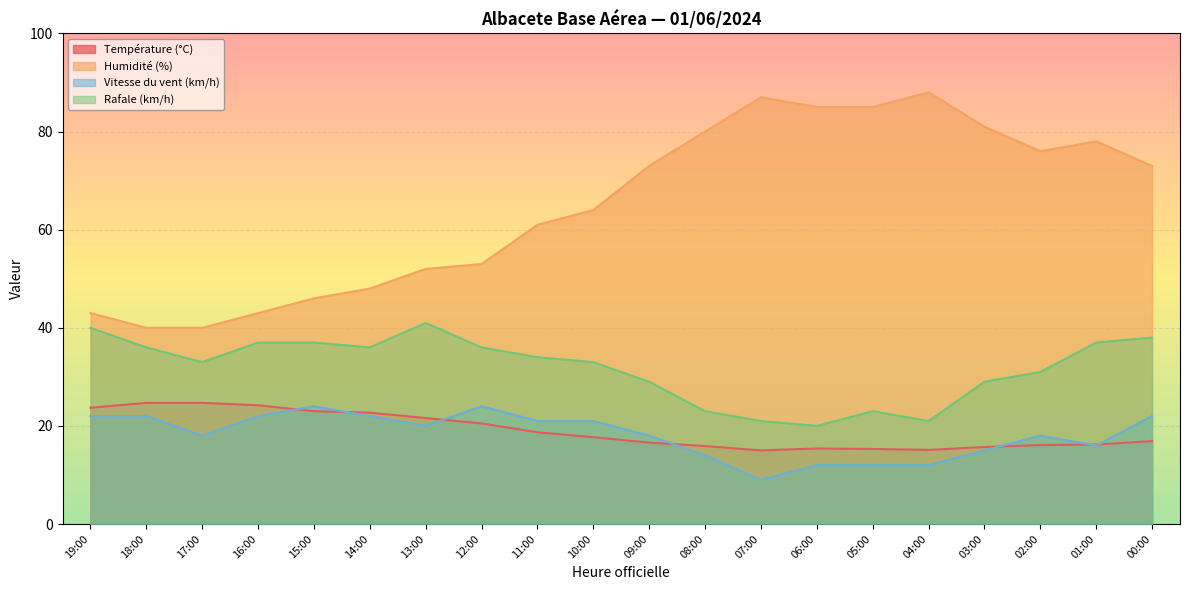

True or false: Température (°C) and Rafale (km/h) cross at least once.

False